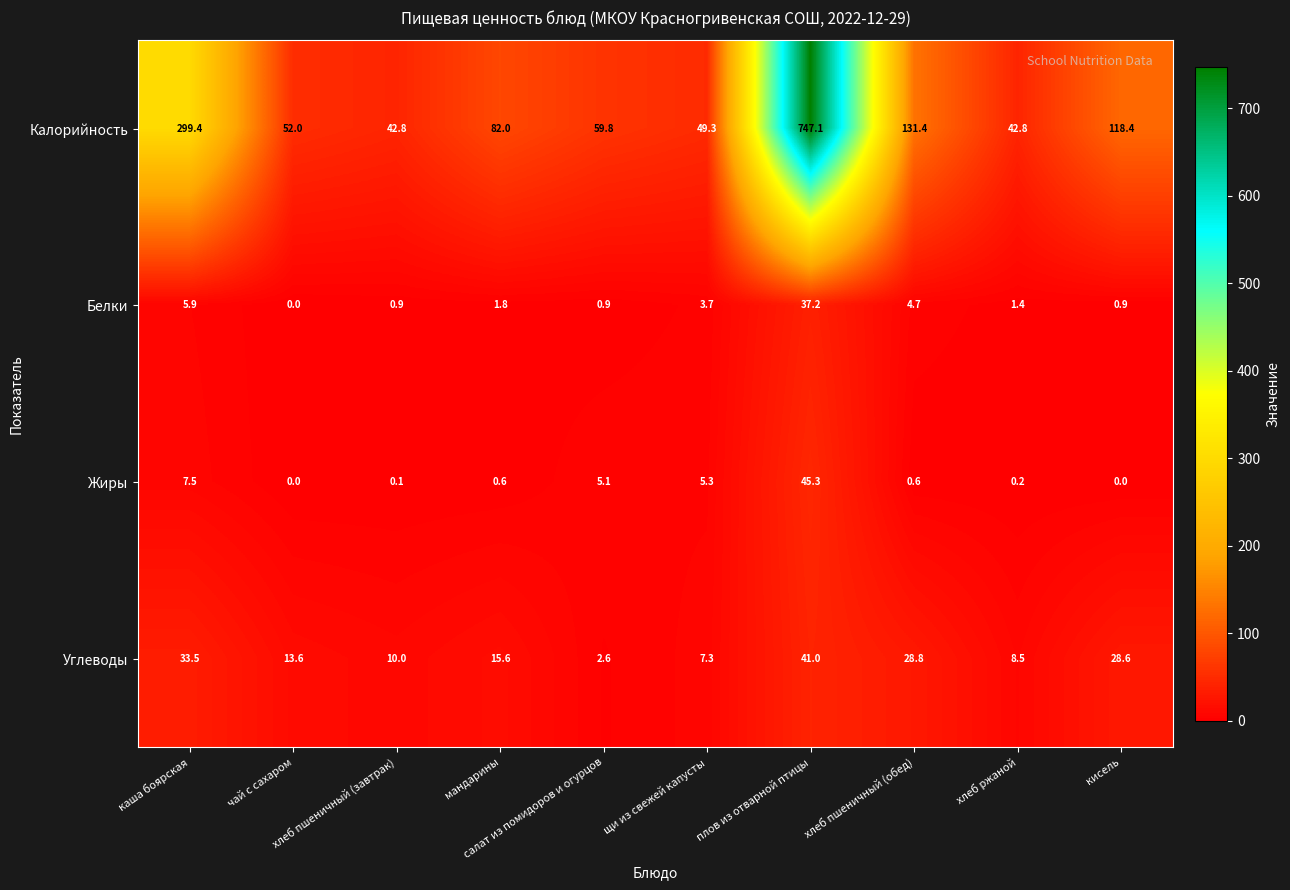

What is the greatest value displayed?

747.1